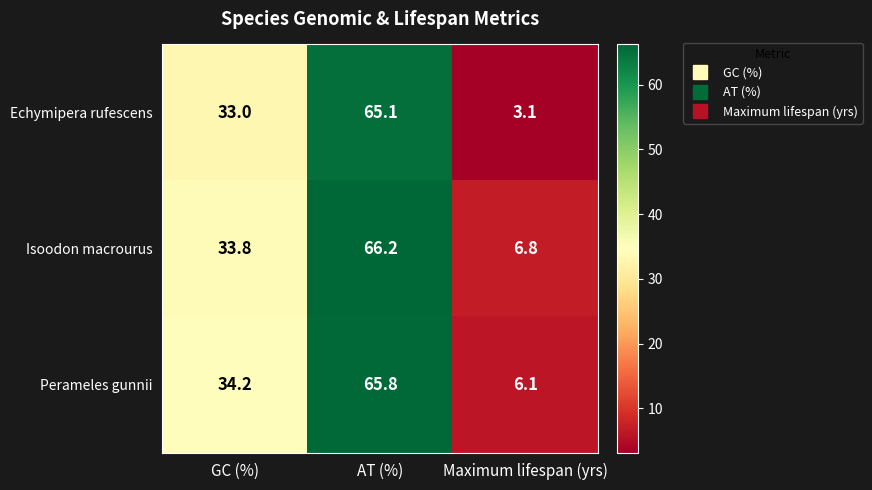

What is the difference between the highest and lowest values at AT (%)?

1.1